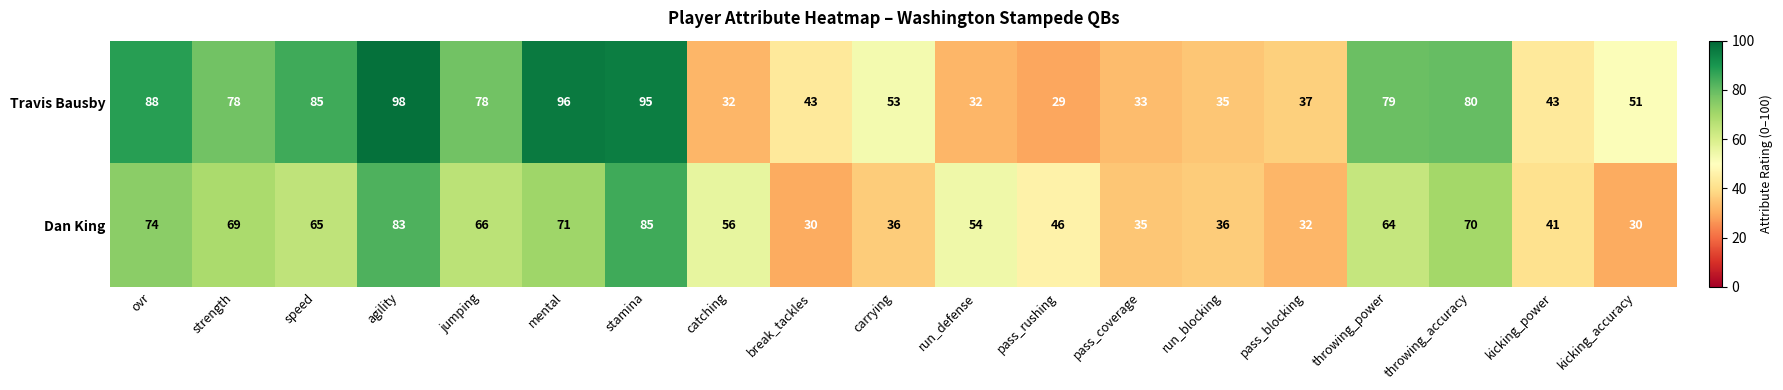

Which series changed the most between stamina and kicking_accuracy?

Dan King